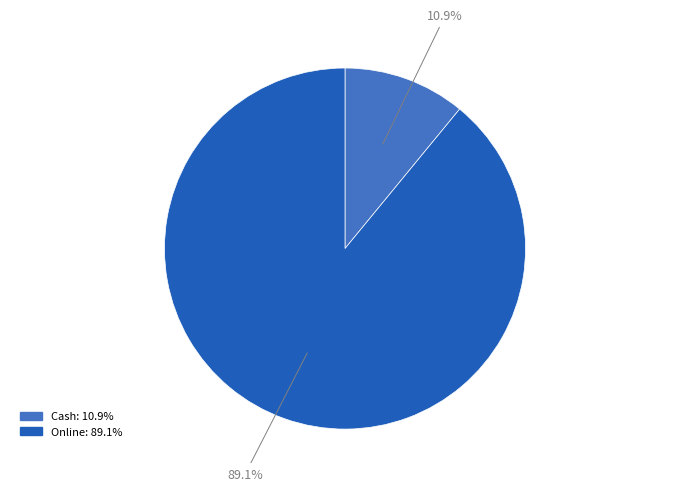

Which has a higher value, Cash or Online?

Online